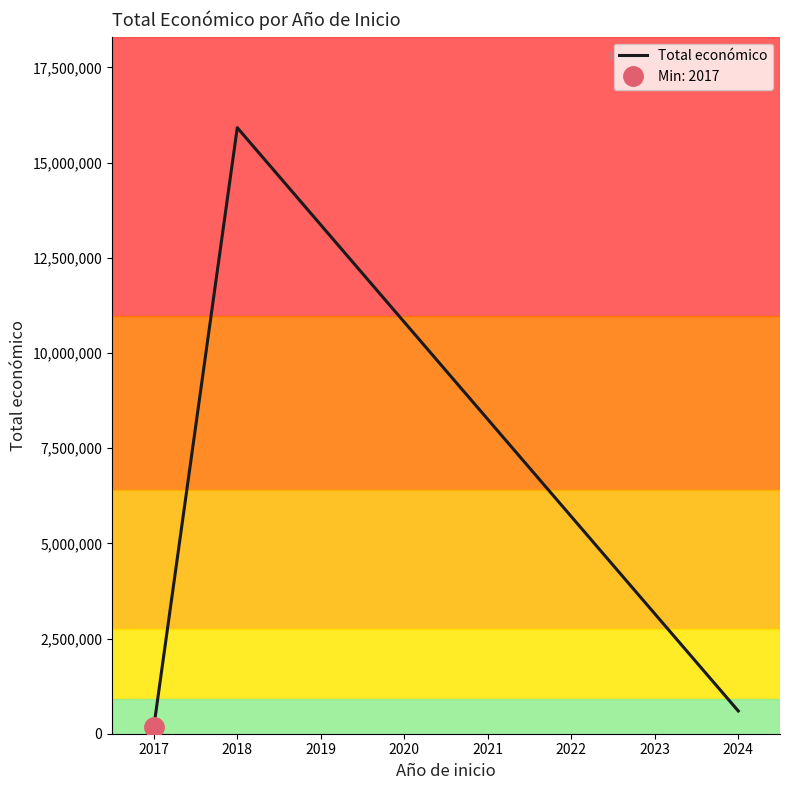

What is the maximum value for Total económico?

15917260